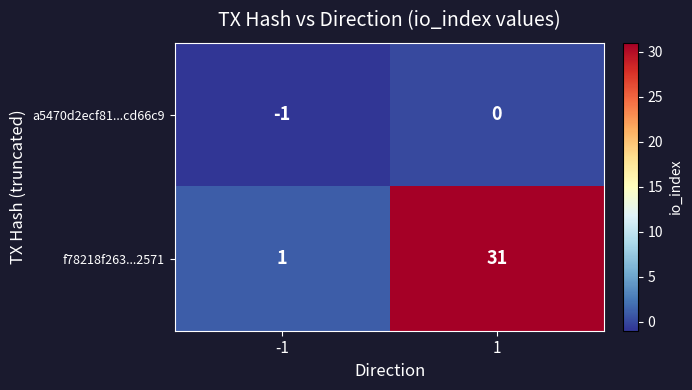

Reading left to right, list all the values displayed in this chart.

a5470d2ecf81...cd66c9: -1=-1	1=0
f78218f263...2571: -1=1	1=31